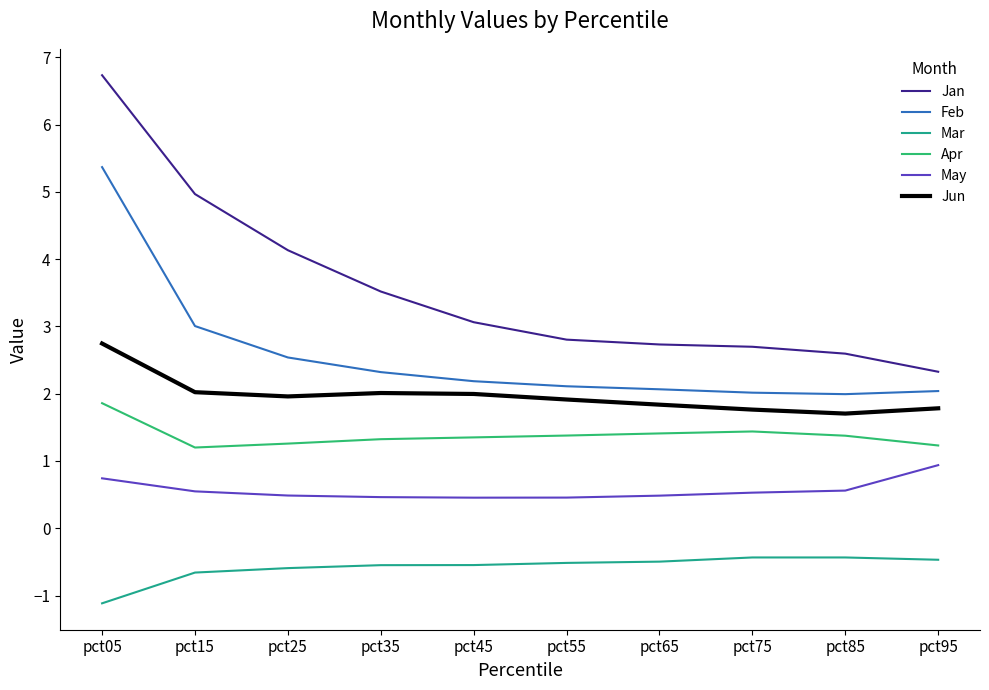

Which category has the lowest value in the May series?

pct45